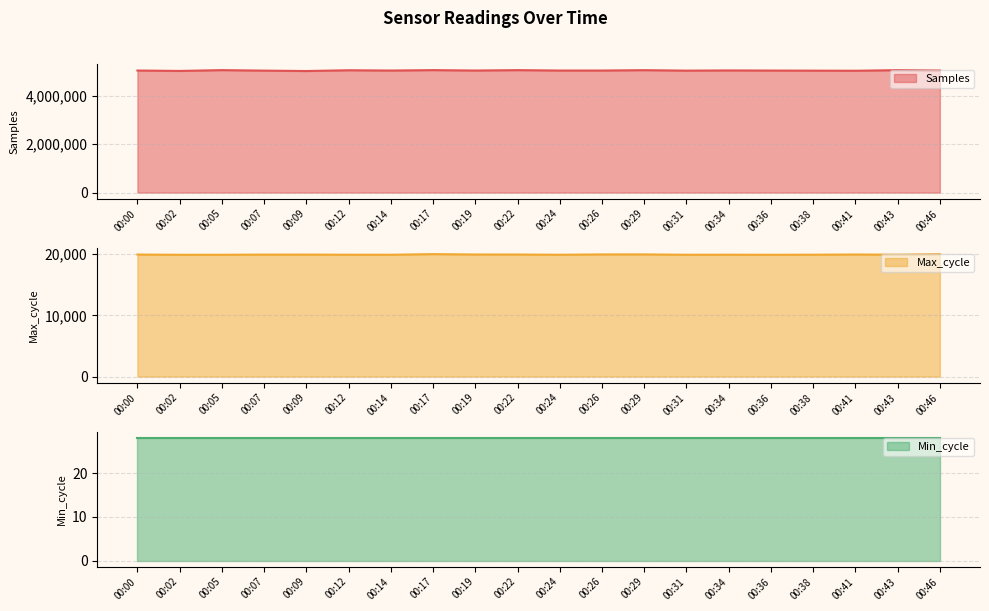

What is the average value of the Max_cycle series?

19943